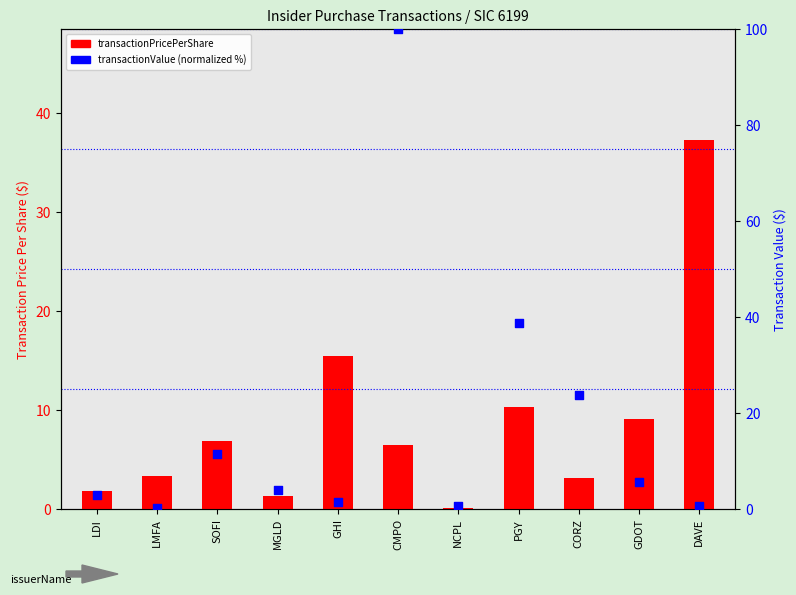

Which series contains the highest Y value?

transactionValue (normalized)